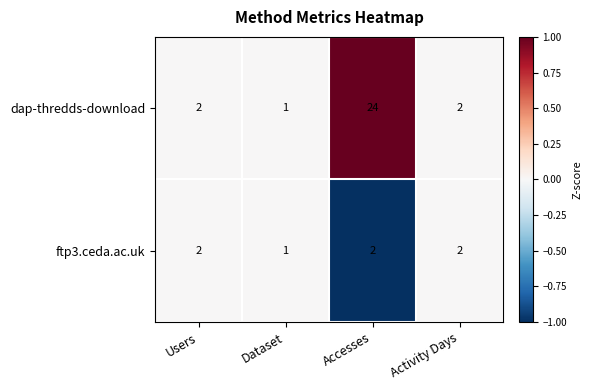

What is the maximum value shown in the chart?

24